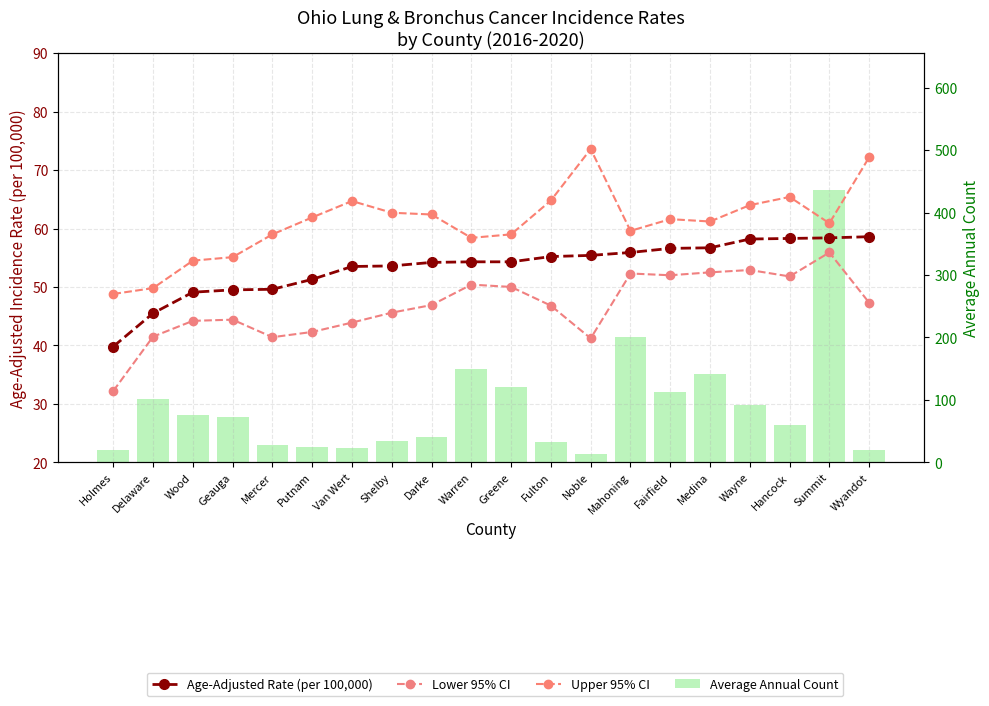

What is the sum of all Average Annual Count values?

1794.0